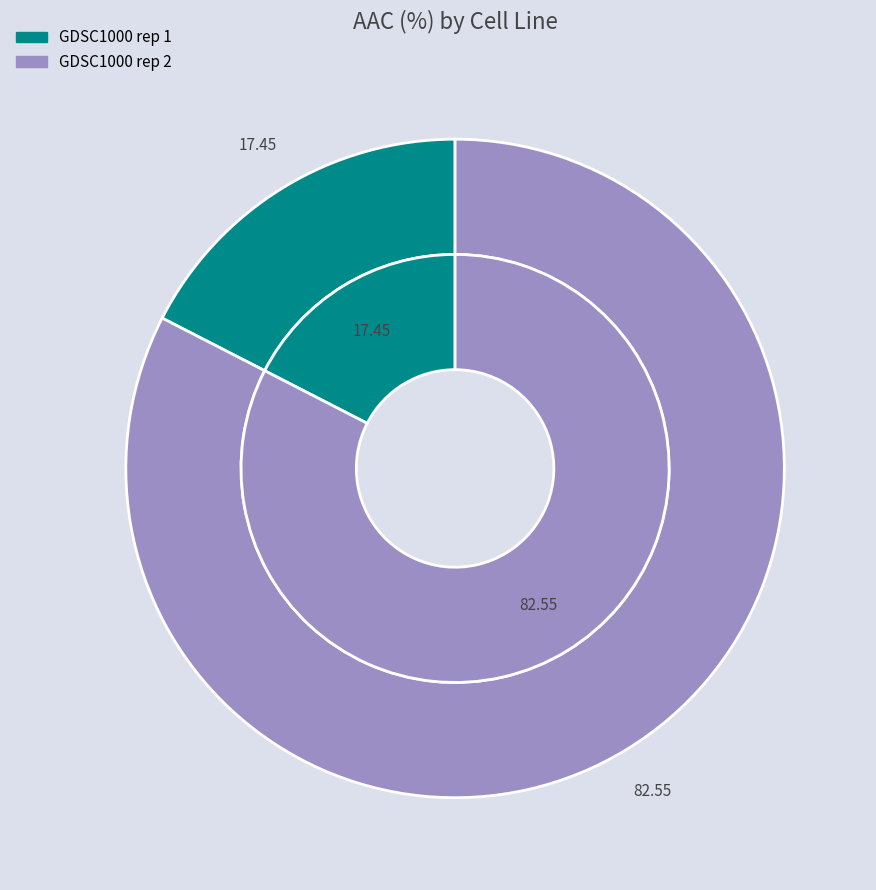

What percentage is the GDSC1000 rep 1 slice, to the nearest percent?

17%